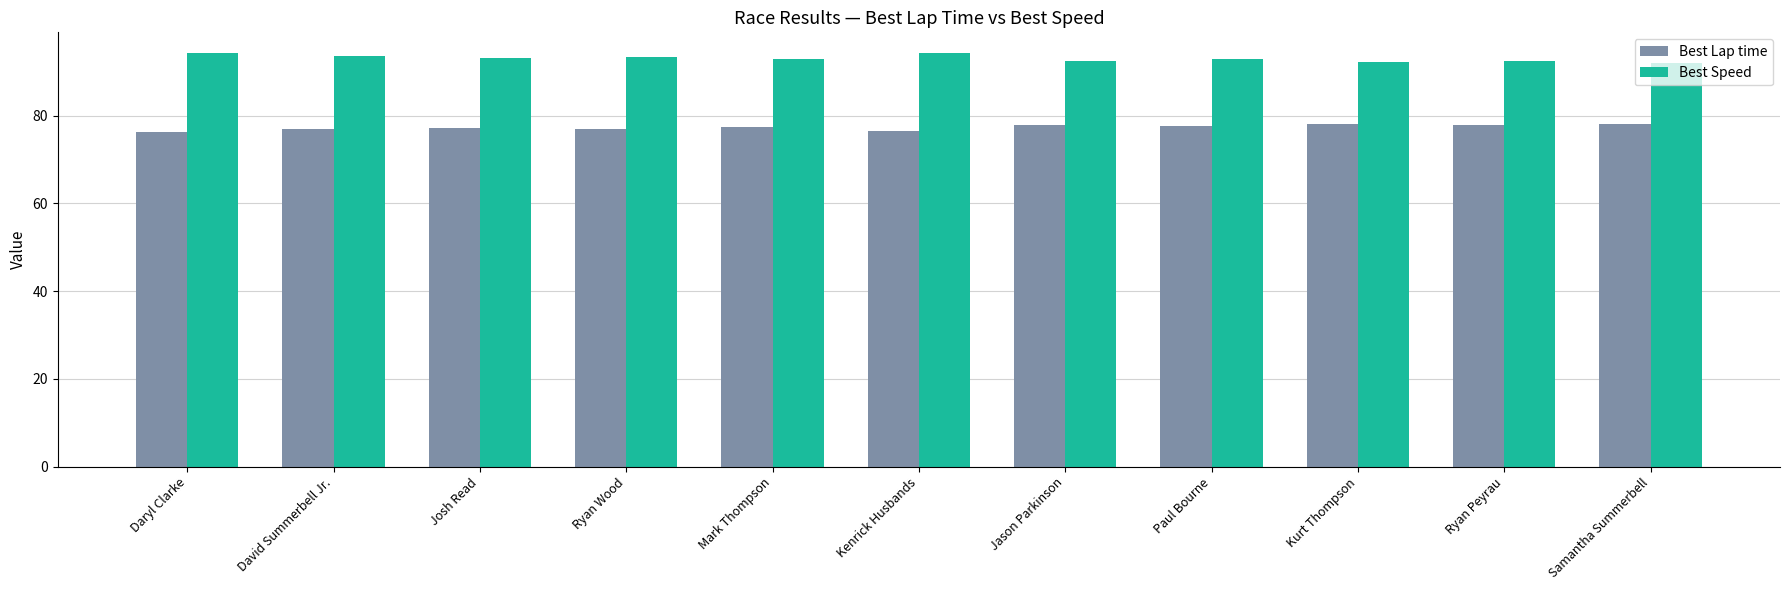

True or false: Best Lap time has a value of 77.8 at Jason Parkinson.

True